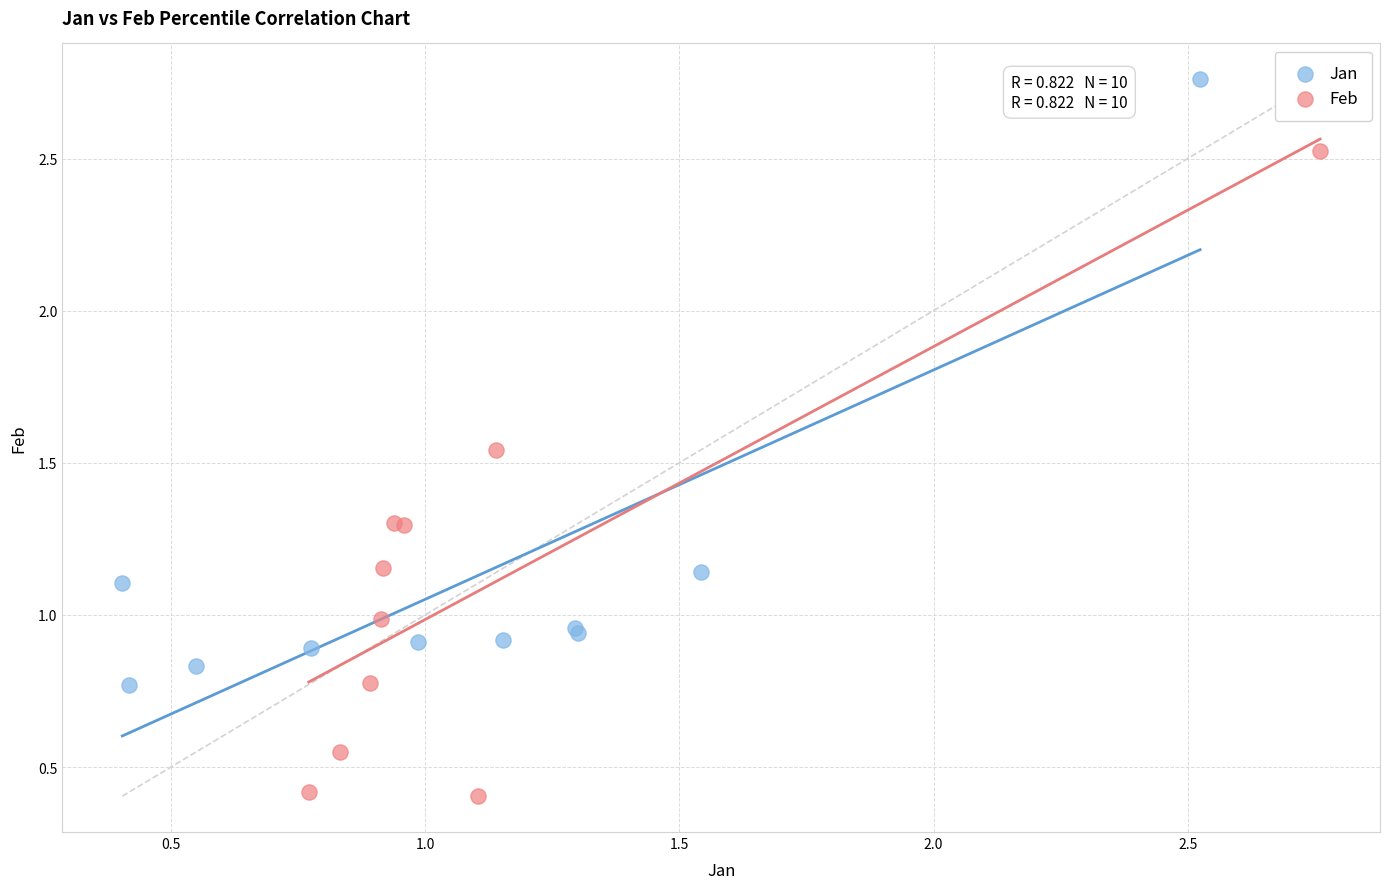

Which series contains the highest Y value?

Jan